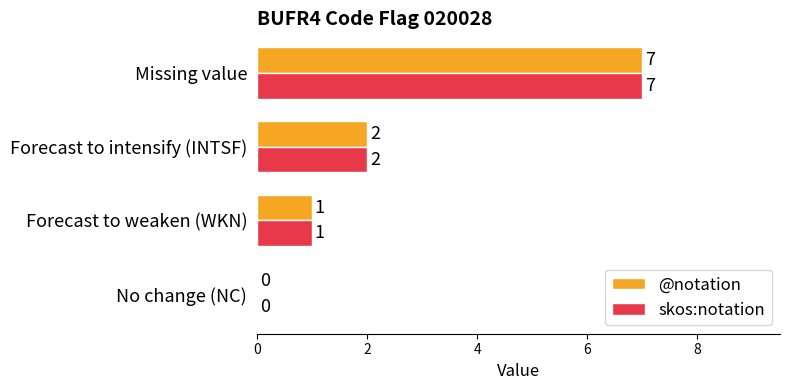

What is the greatest value displayed?

7